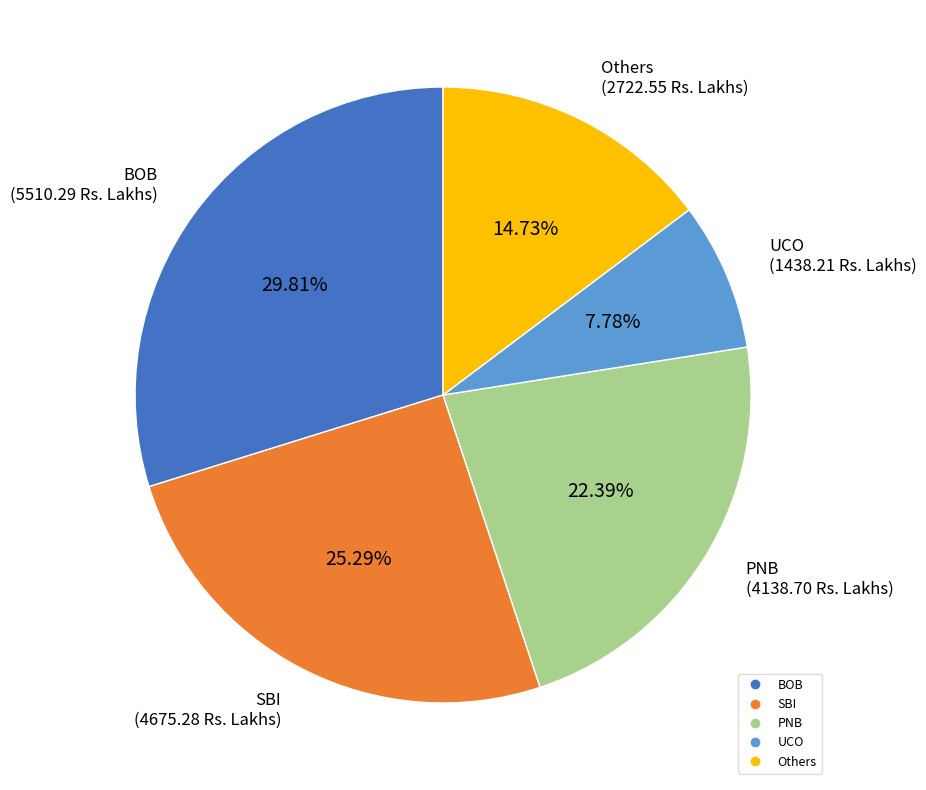

Is there a majority slice in this chart?

No